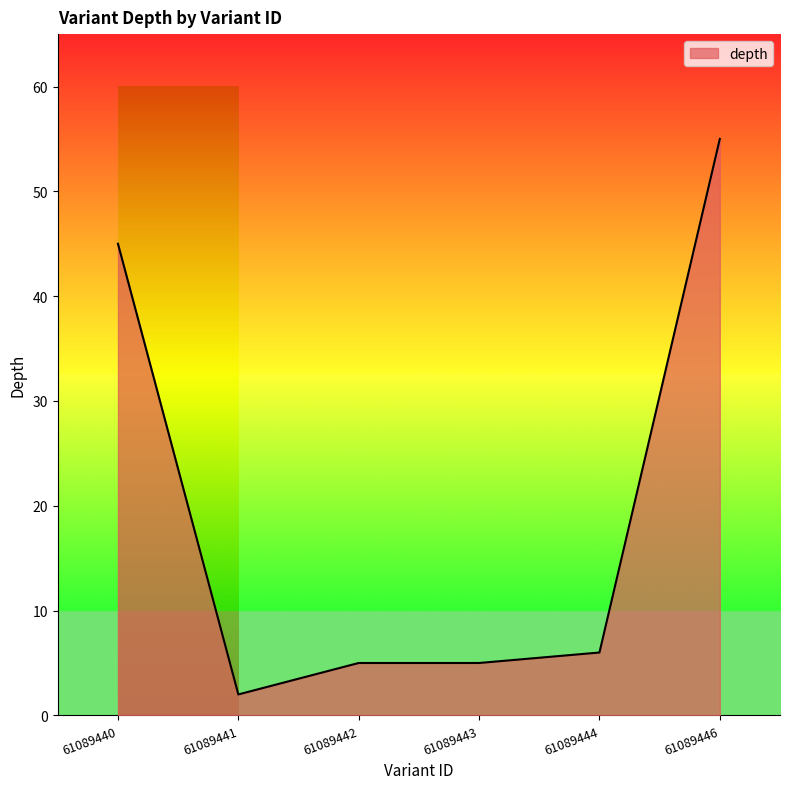

At which category does the chart reach its peak across all series?

61089446